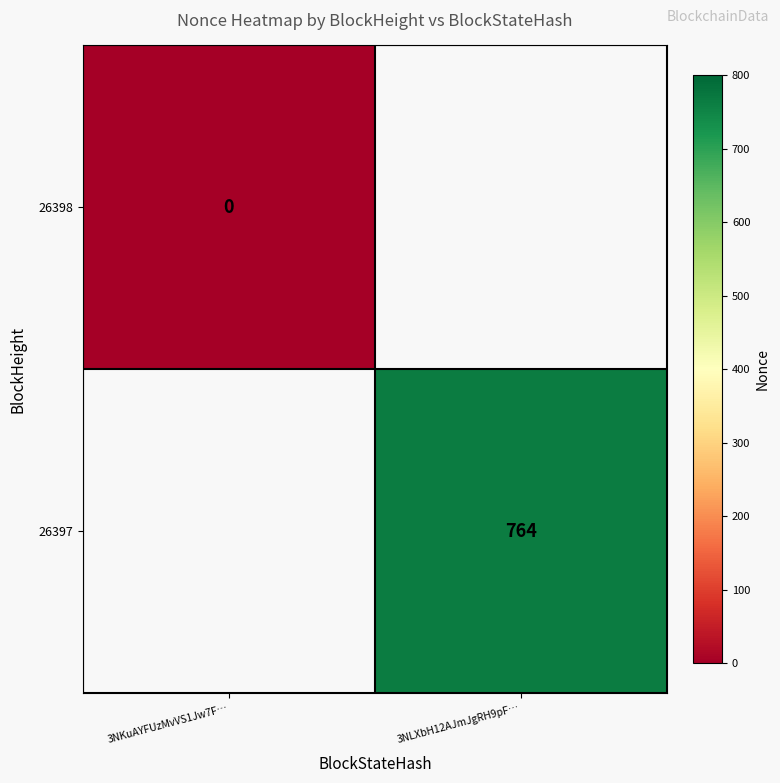

Which category has the highest value across all series?

3NLXbH12AJmJgRH9pF…